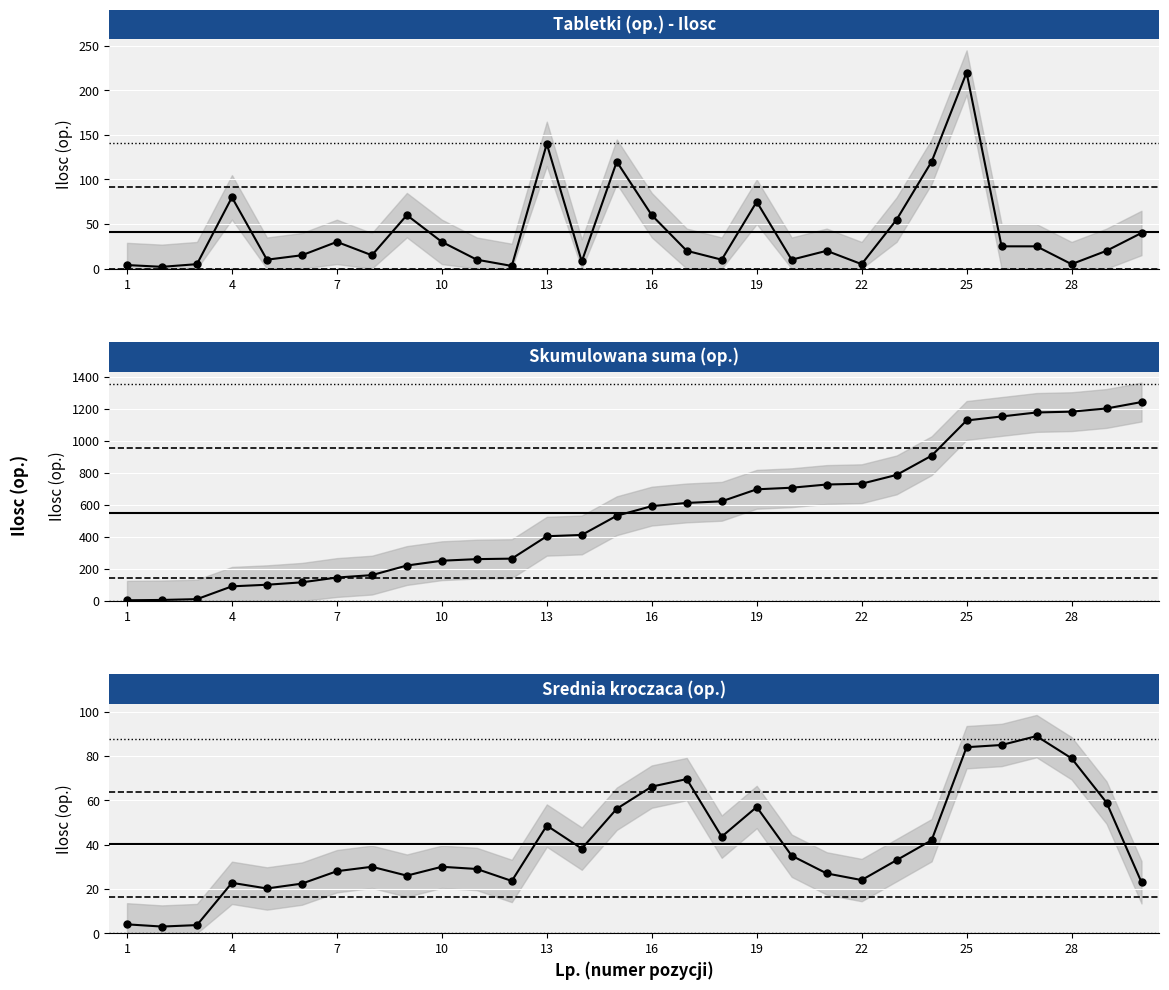

True or false: the data shows 4 at 1.

True